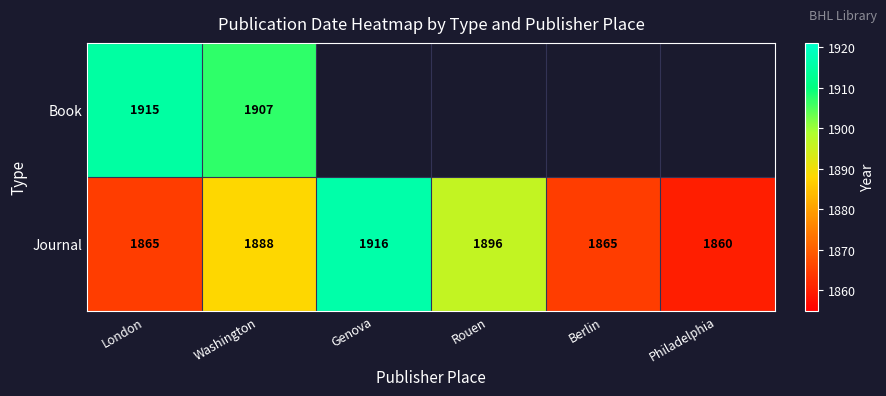

What is the sum of all Journal values?

11290